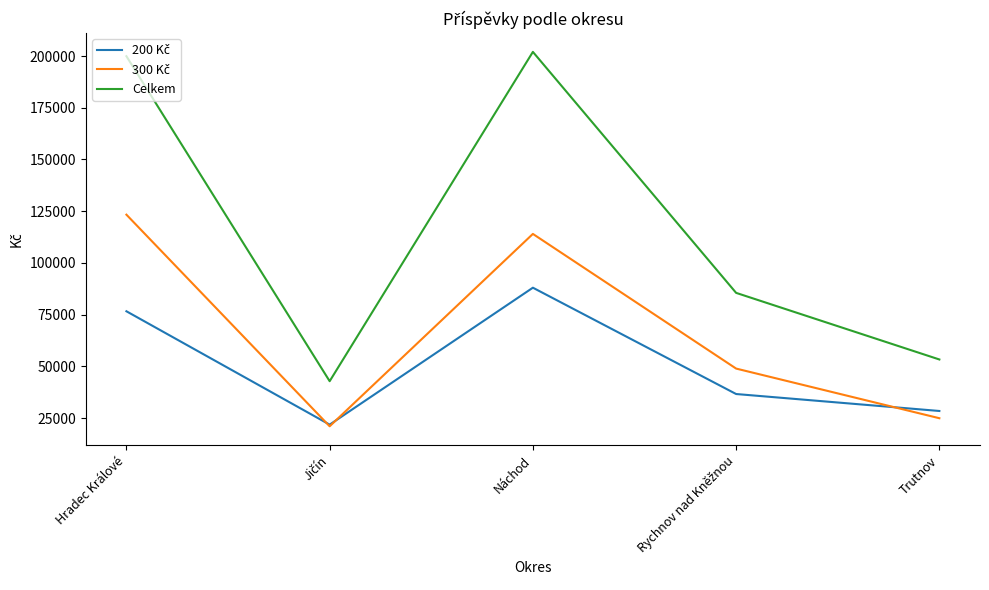

Which series has the largest range (max minus min)?

Celkem